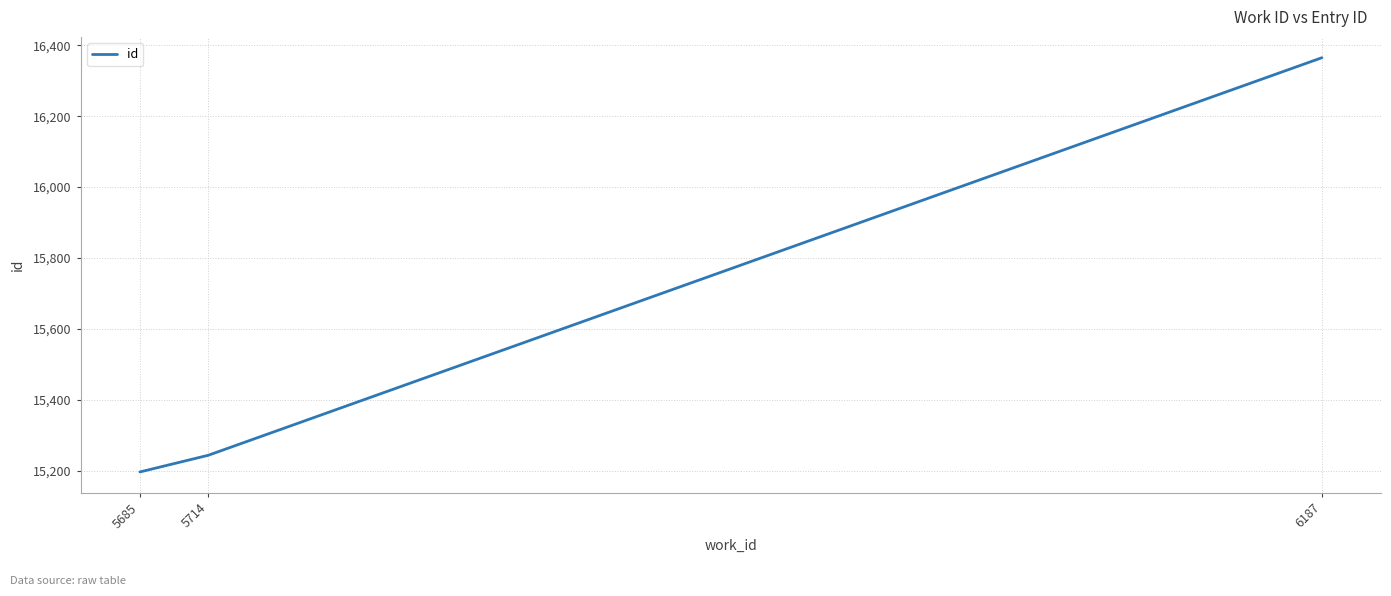

Reading left to right, transcribe all the data shown in this chart.

5685=15196	5714=15243	6187=16365